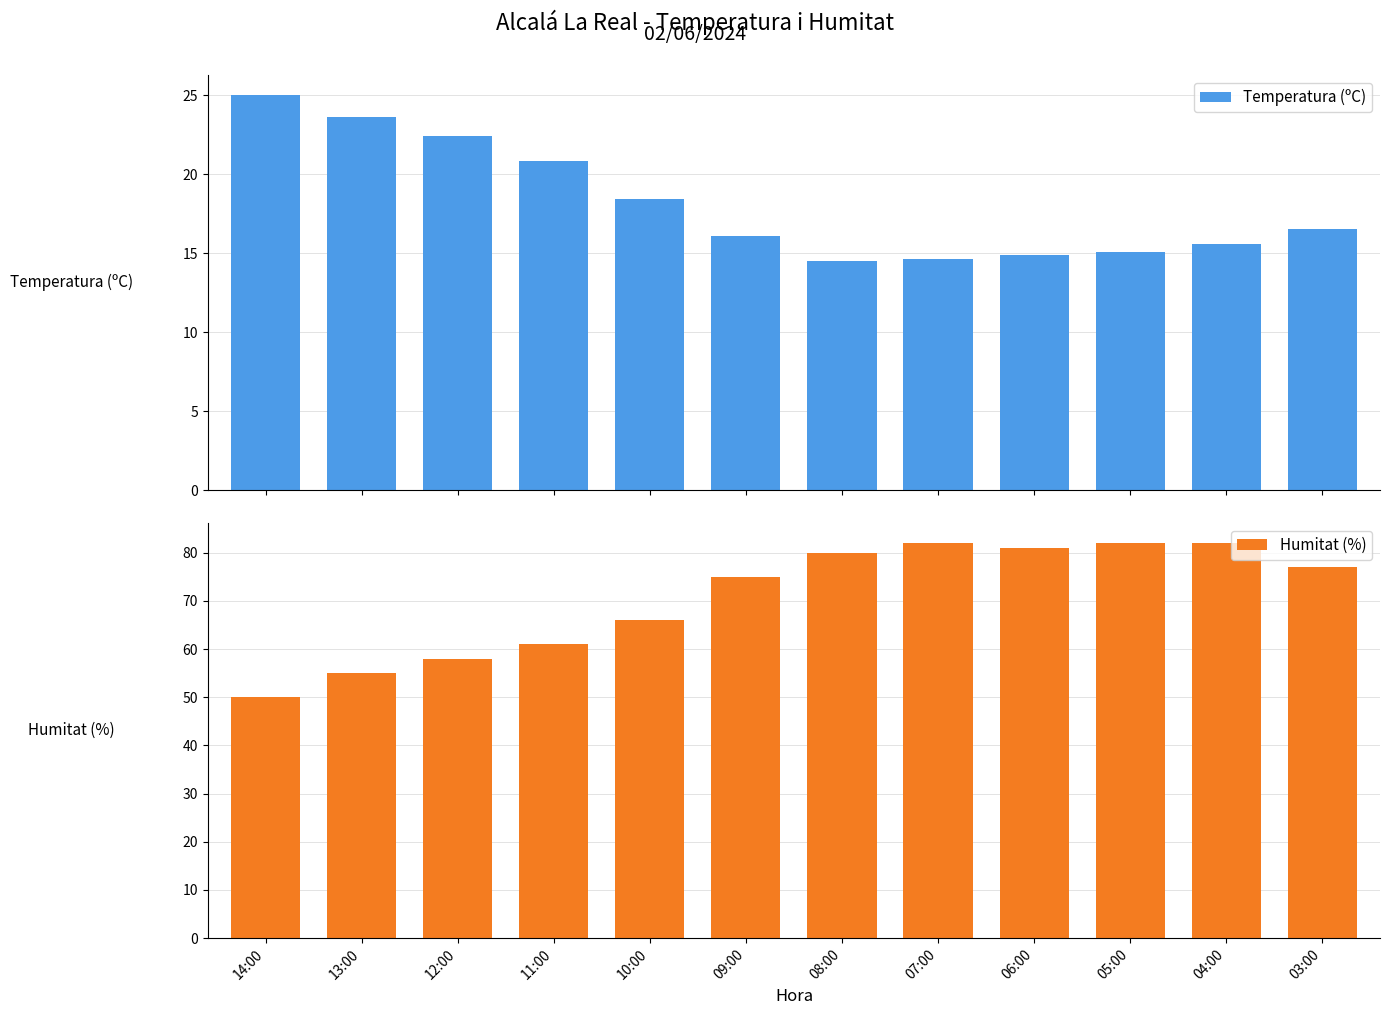

Reading left to right, what are all the values shown in this chart?

Temperatura (ºC): 25.0	23.6	22.4	20.8	18.4	16.1	14.5	14.6	14.9	15.1	15.6	16.5
Humitat (%): 50.0	55.0	58.0	61.0	66.0	75.0	80.0	82.0	81.0	82.0	82.0	77.0